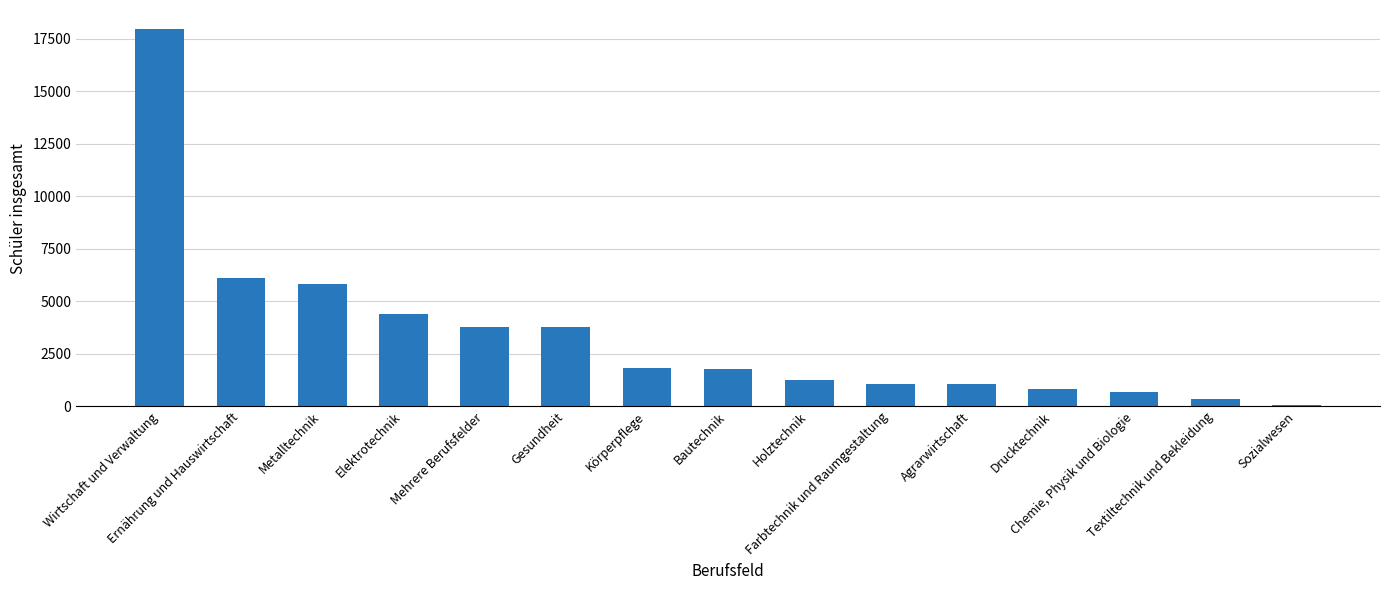

Is it true that the value at Bautechnik is 2888?

False